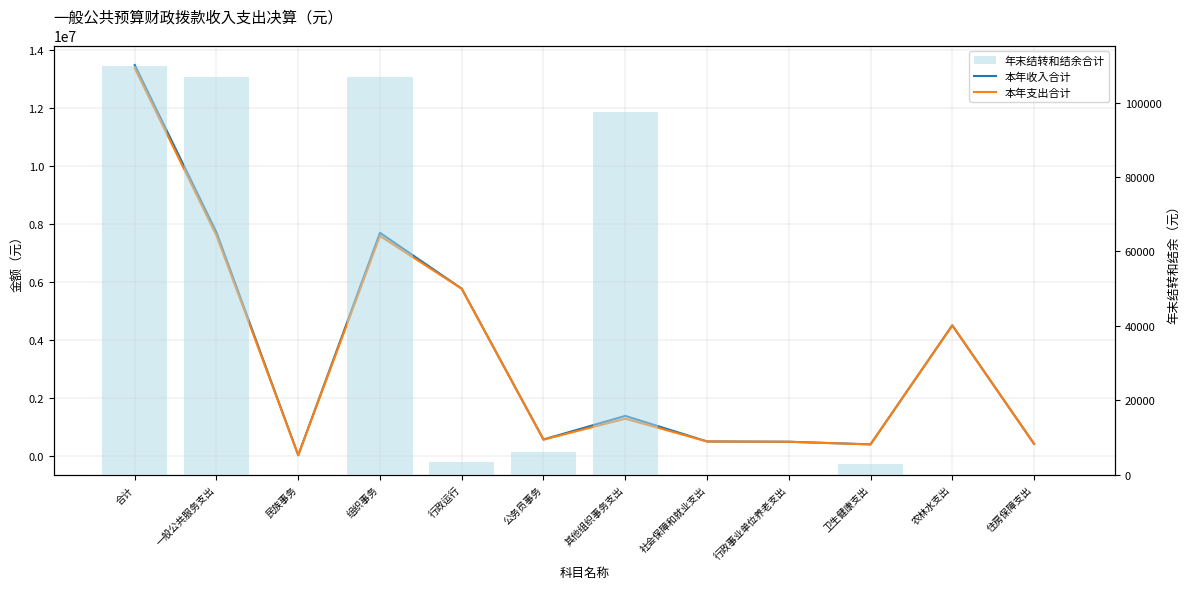

Are the bars horizontal?

No